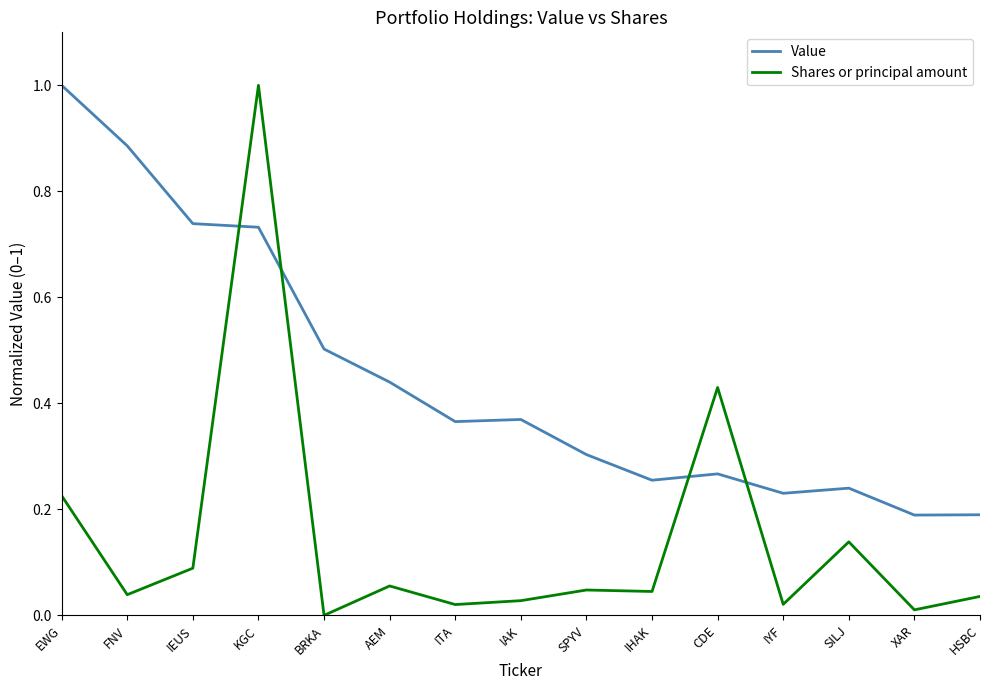

What is the difference between the maximum and minimum values in the Value series?

0.8